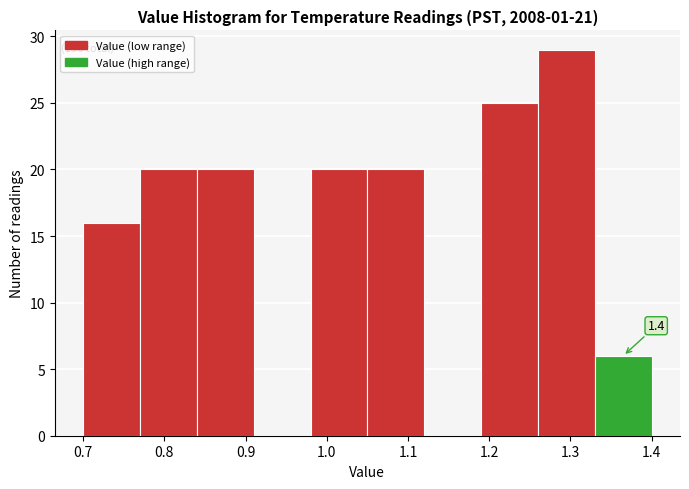

Which range on the x-axis has the tallest bar?

1.26 to 1.33